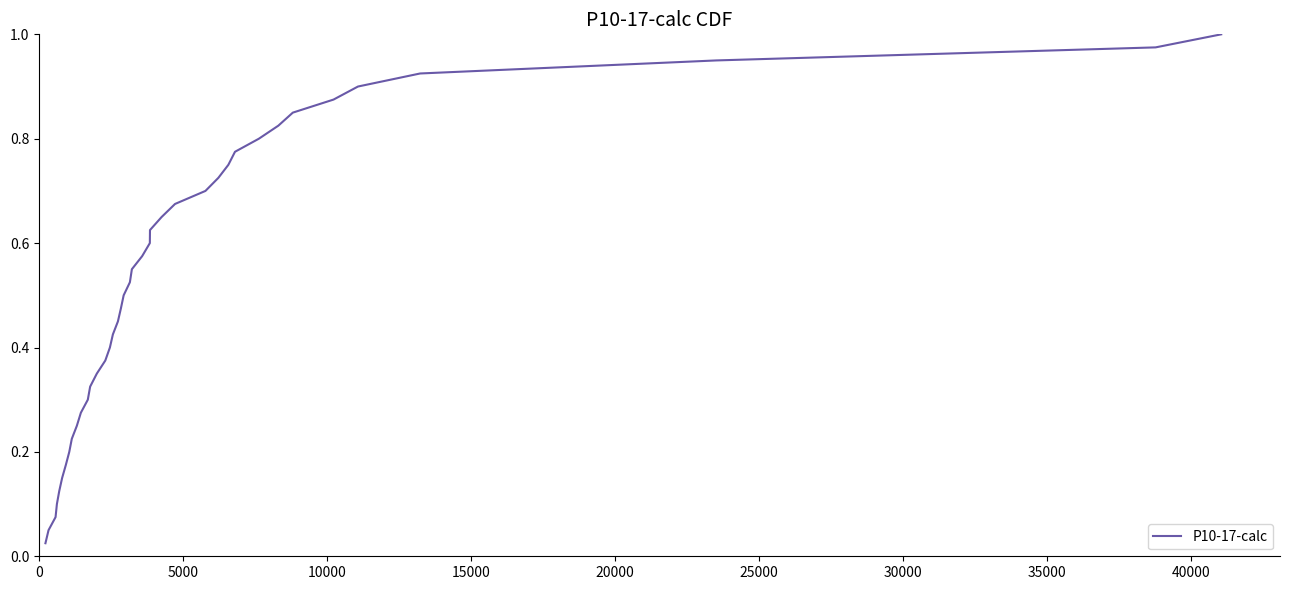

Reading left to right, transcribe all the data shown in this chart.

0.0	0.1	0.1	0.1	0.1	0.1	0.2	0.2	0.2	0.2	0.3	0.3	0.3	0.3	0.4	0.4	0.4	0.5	0.5	0.5	0.5	0.6	0.6	0.6	0.6	0.7	0.7	0.7	0.7	0.8	0.8	0.8	0.8	0.8	0.9	0.9	0.9	0.9	1.0	1.0